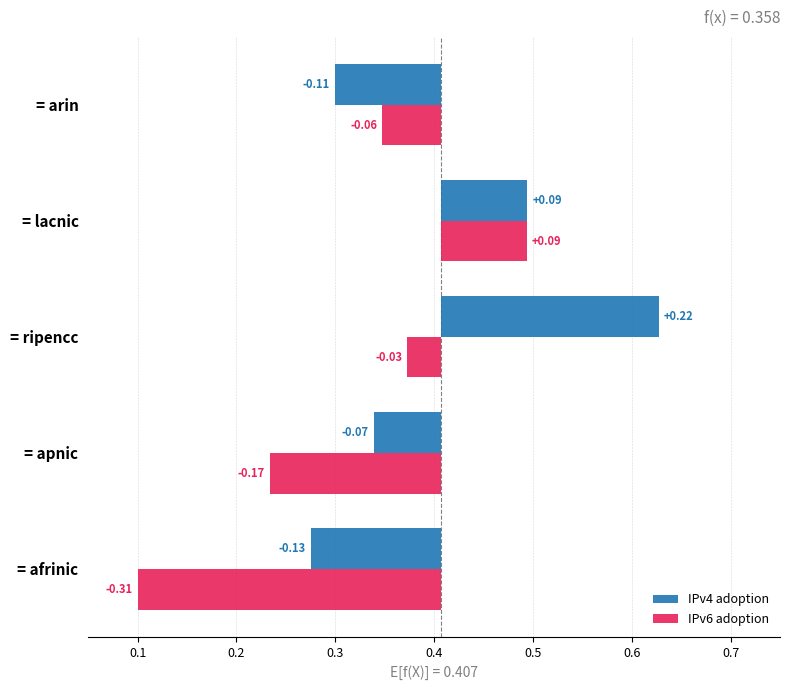

What are all the series names shown in the legend?

IPv4 adoption, IPv6 adoption